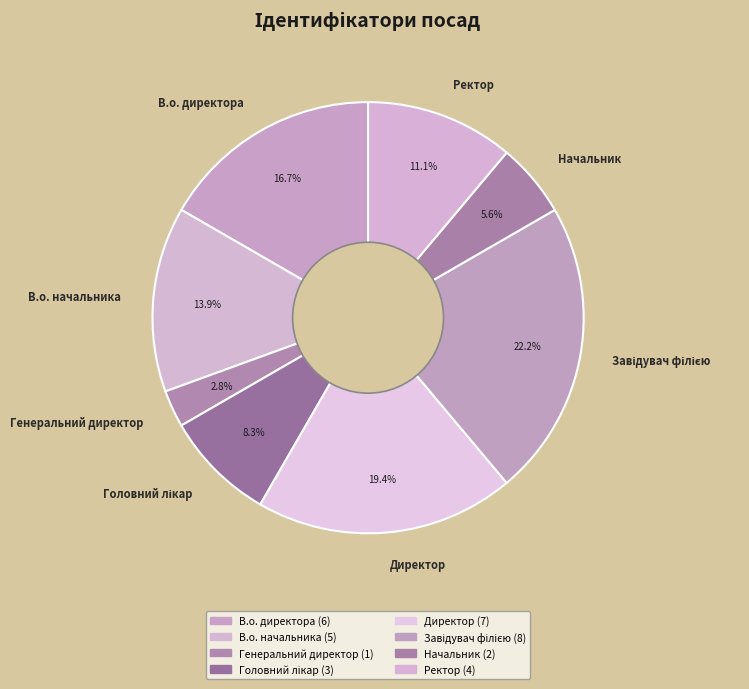

To the nearest percent, what is the average slice percentage?

12%